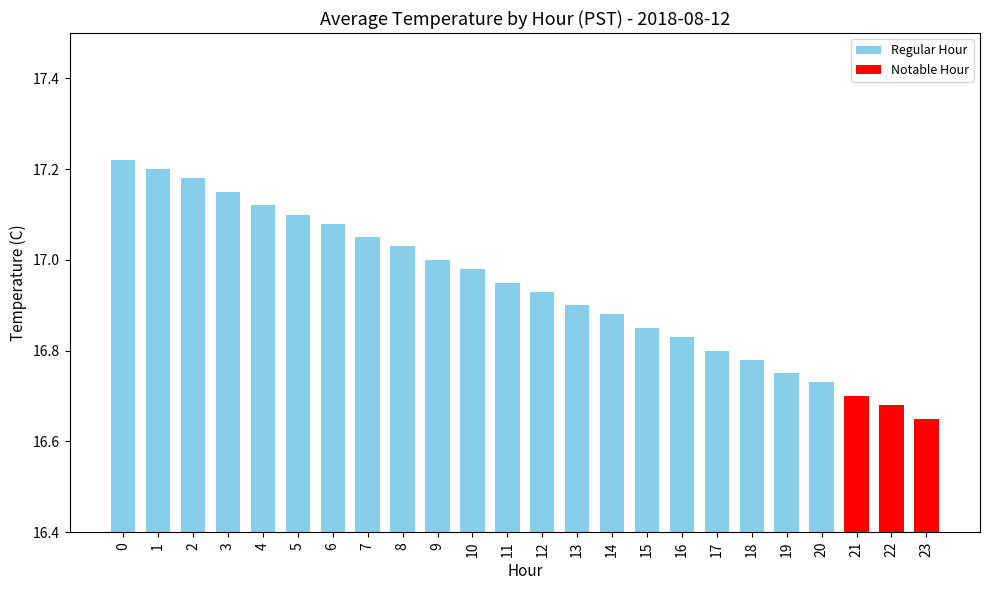

What is the sum of all values?

406.5